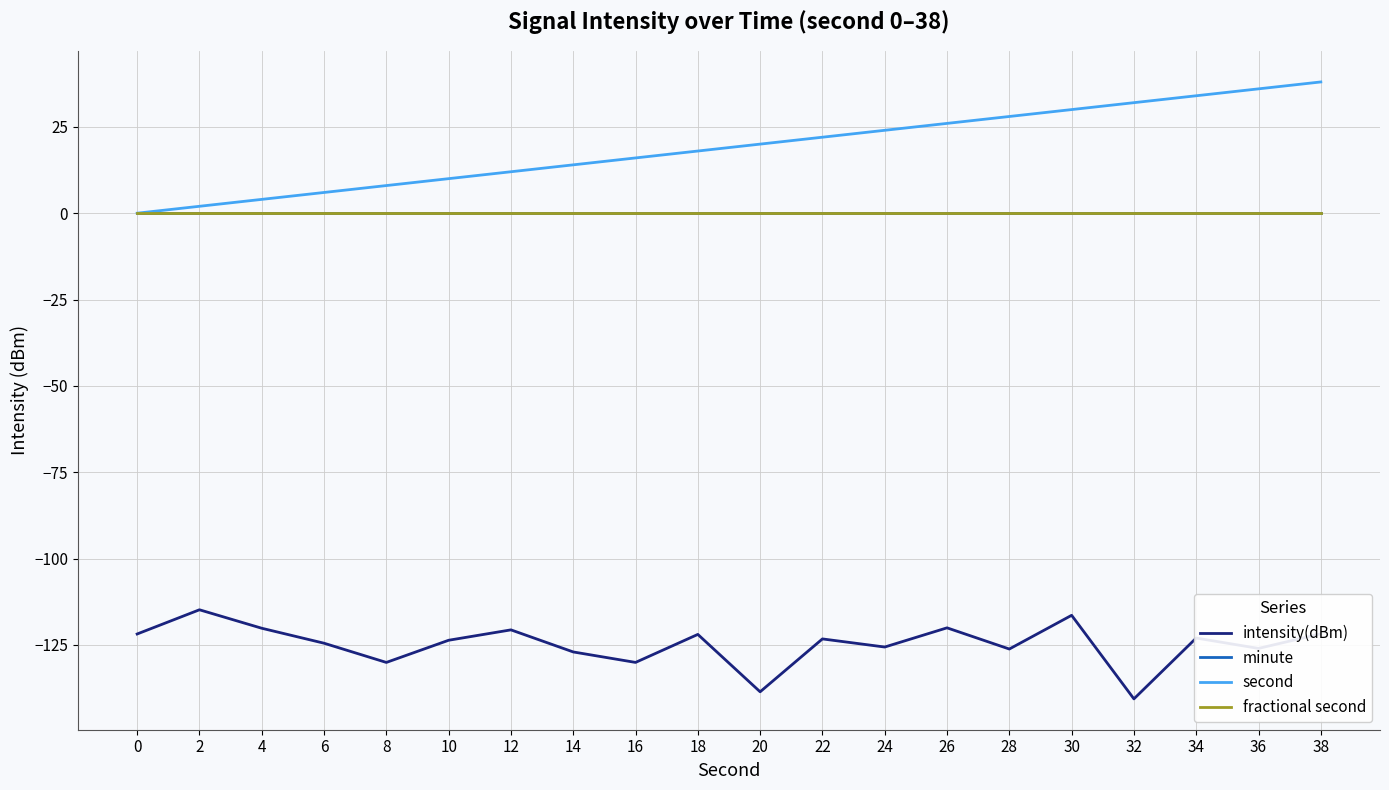

Does the chart display data point markers on the line(s)?

No